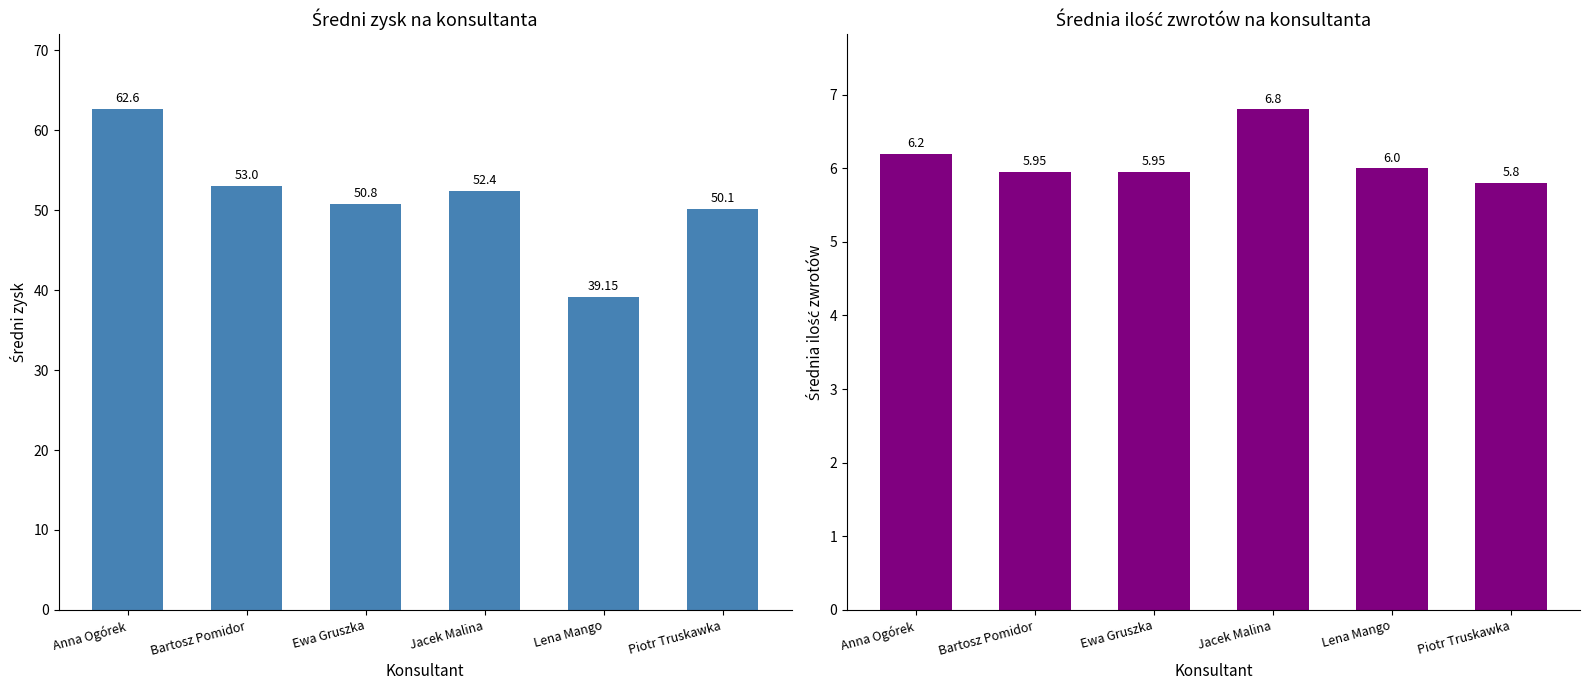

The value of Ilość zwrotów at Bartosz Pomidor is 6.0. True or false?

True